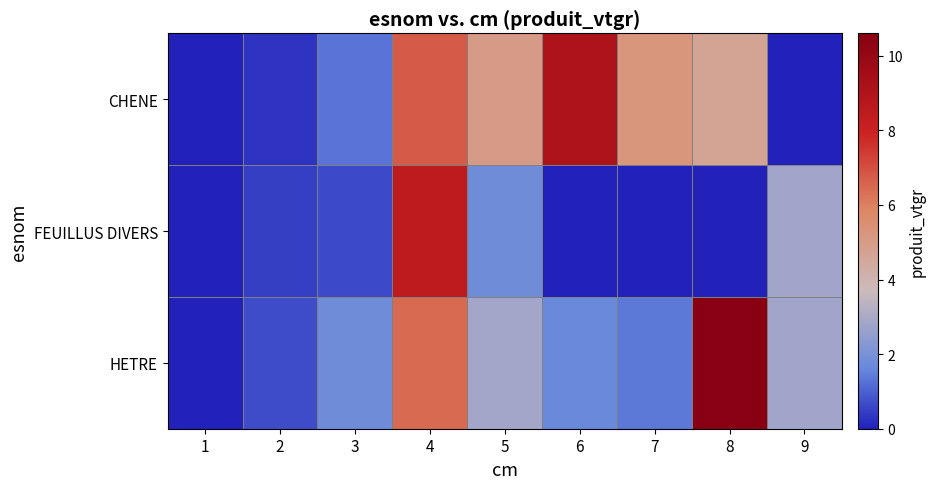

How many categories are shown in the chart?

9